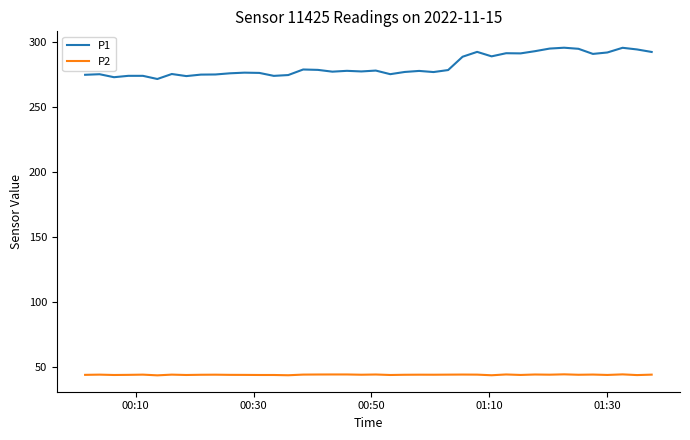

True or false: P2 and P1 intersect in this chart.

False